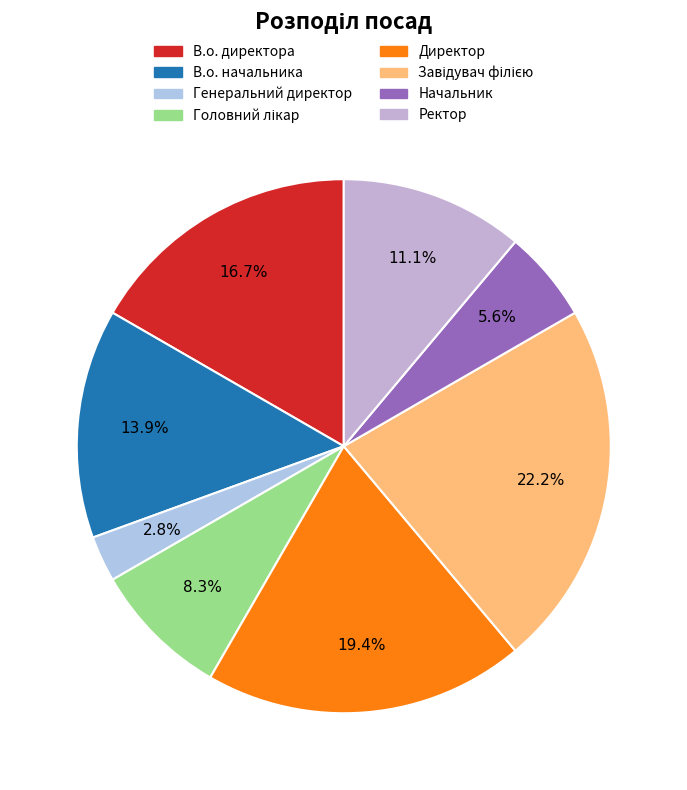

How many slices are in this pie chart?

8